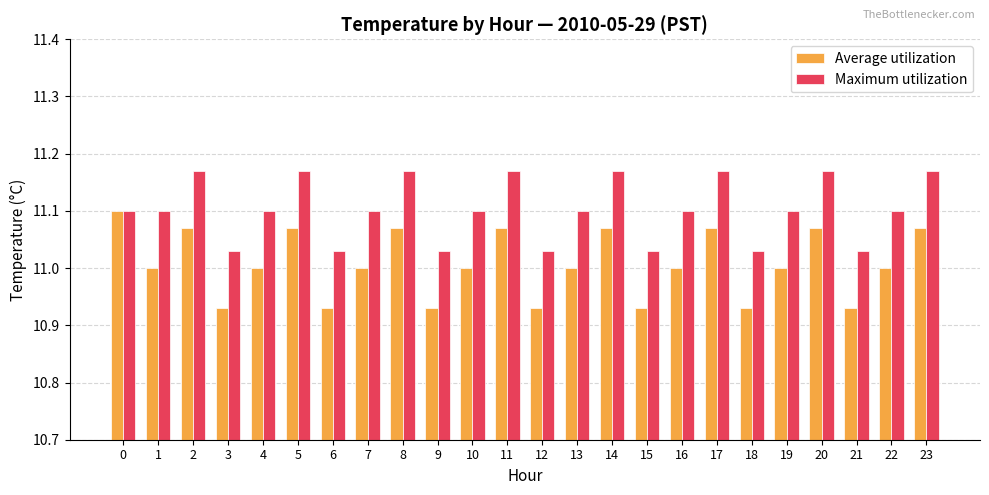

How many distinct data groups are displayed?

2